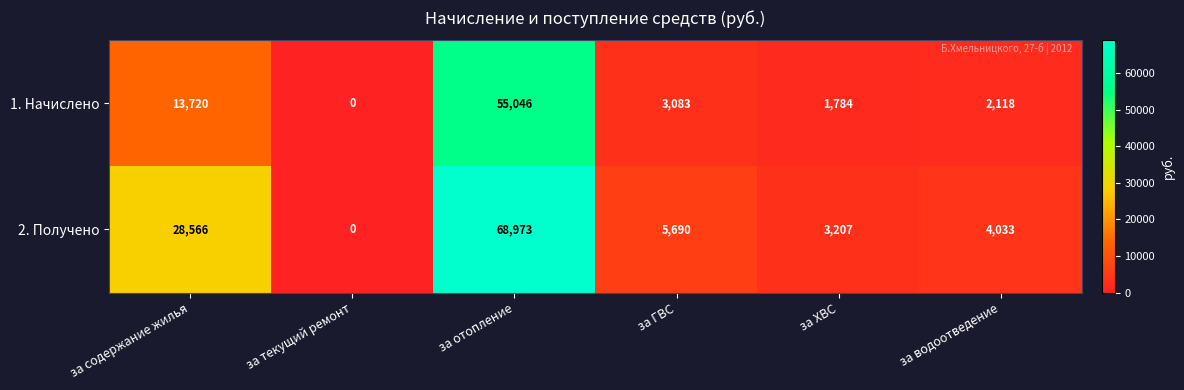

At how many categories does at least one series exceed 58505?

1